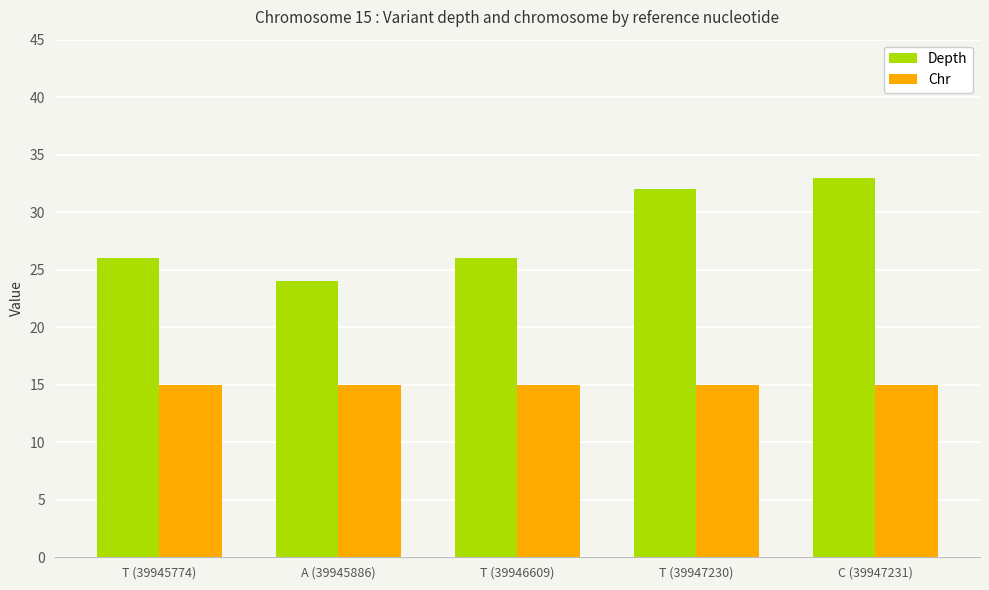

Which series has the largest range (max minus min)?

Depth